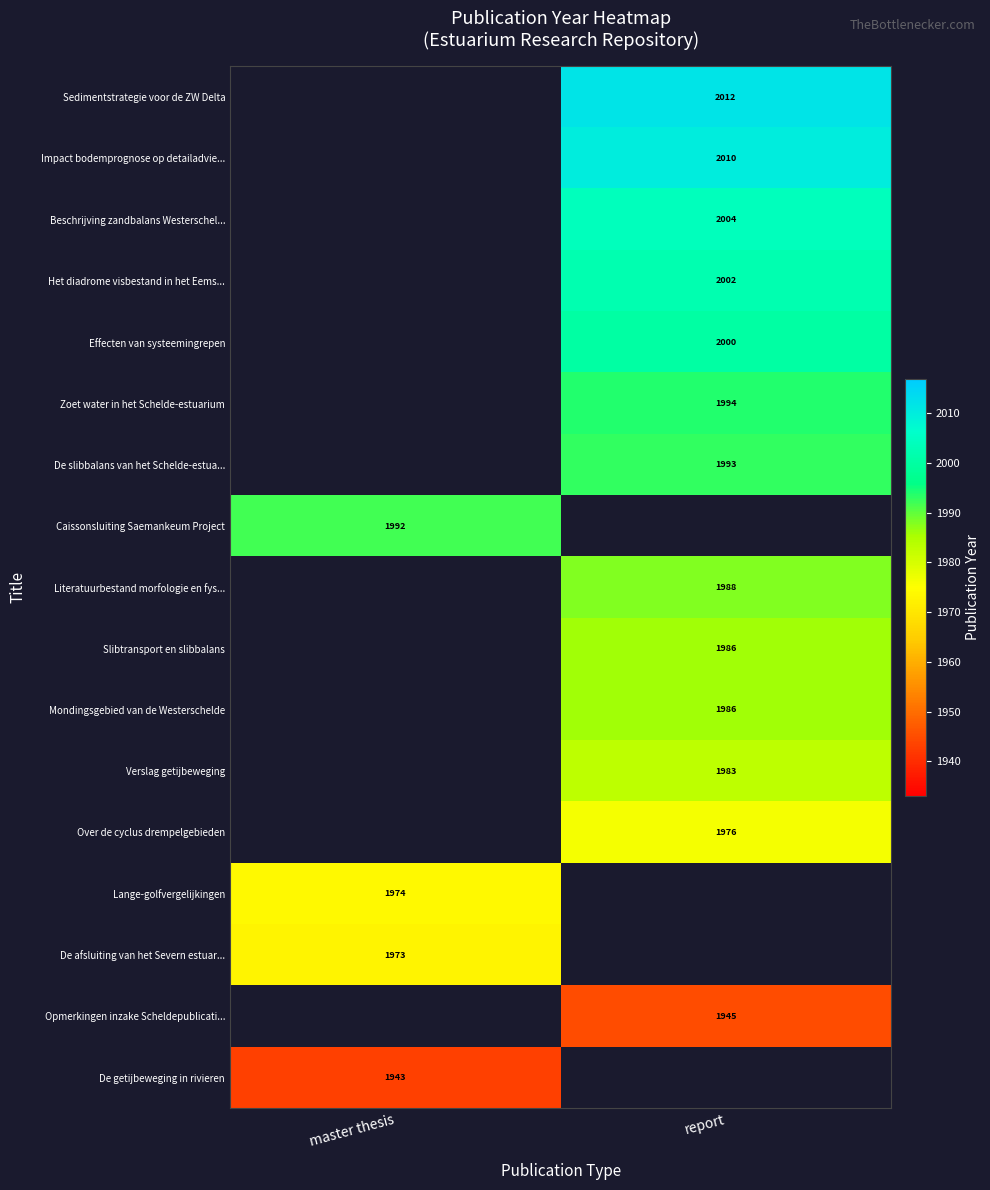

The Caissonsluiting Saemankeum Project series shows 656 at master thesis. True or false?

False